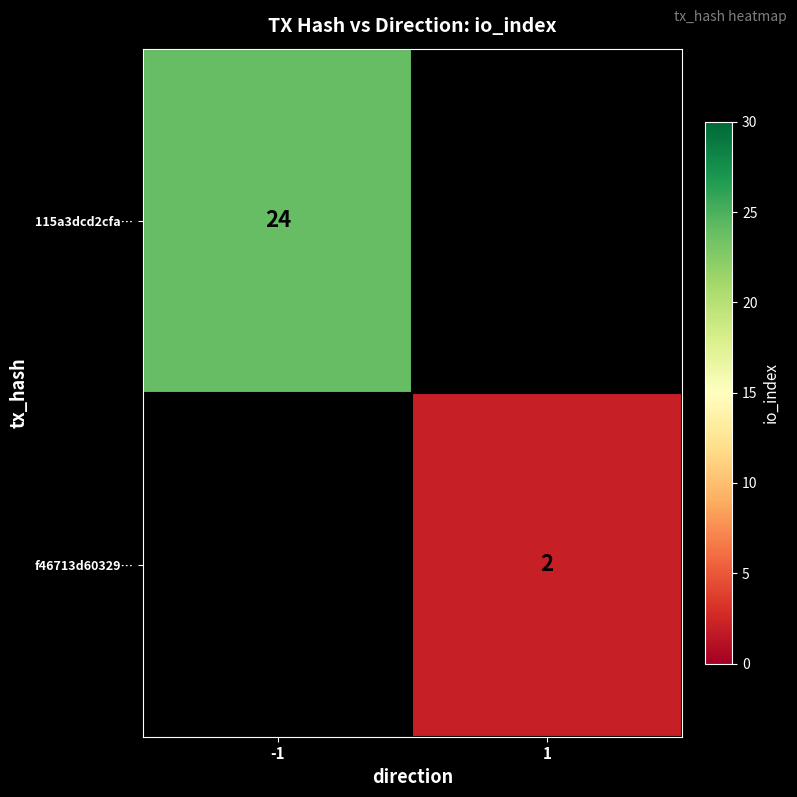

The f46713d60329… series shows 3 at 1. True or false?

False